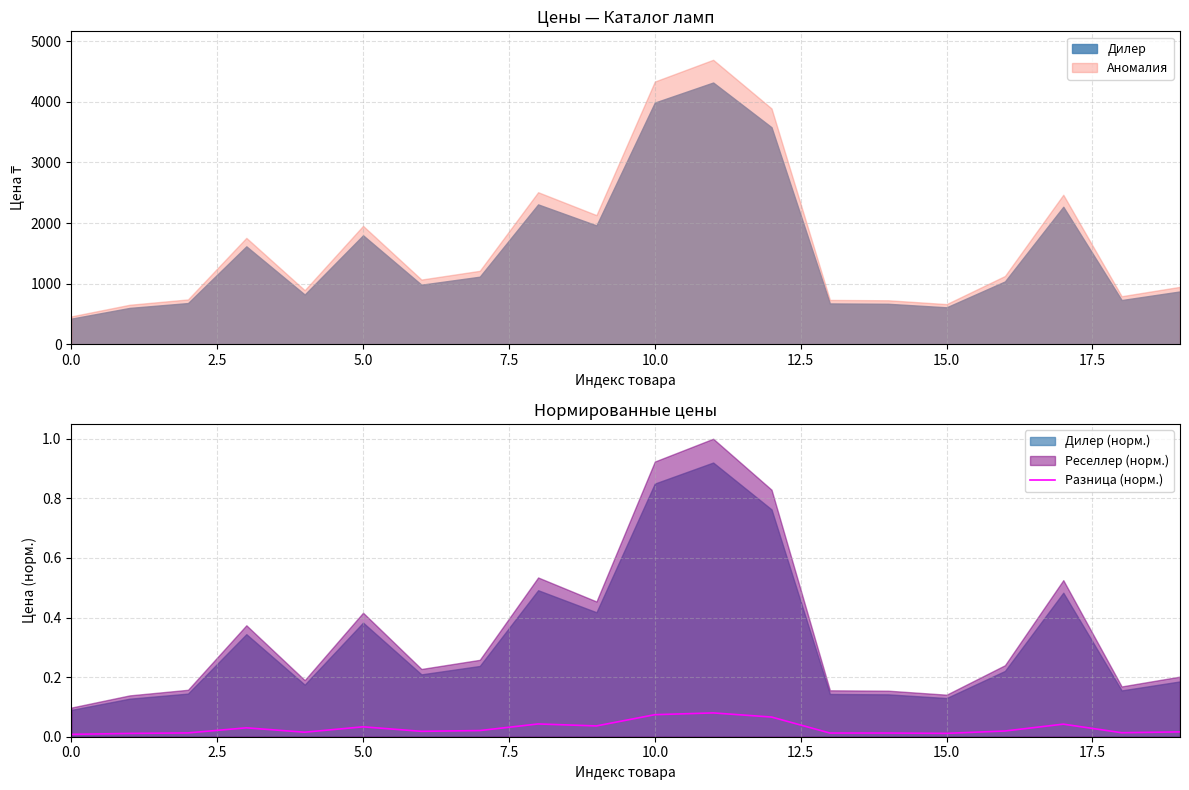

What is the highest value of the Дилер series?

4318